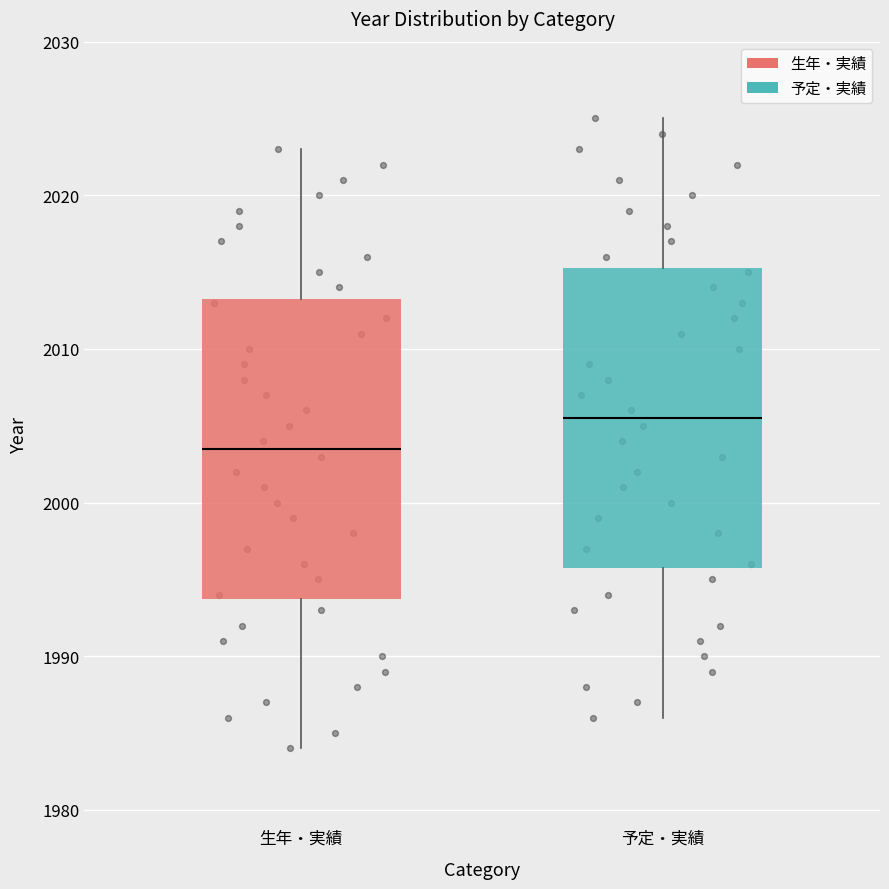

Reading left to right, read every box against the y-axis: the position of its median line, the range the box covers, and the ends of its whiskers. The values are not printed on the chart, so give them approximately, as read against the axis.

生年・実績: median 2004, box 1994 to 2013, whiskers 1984 to 2023
予定・実績: median 2006, box 1996 to 2015, whiskers 1986 to 2025